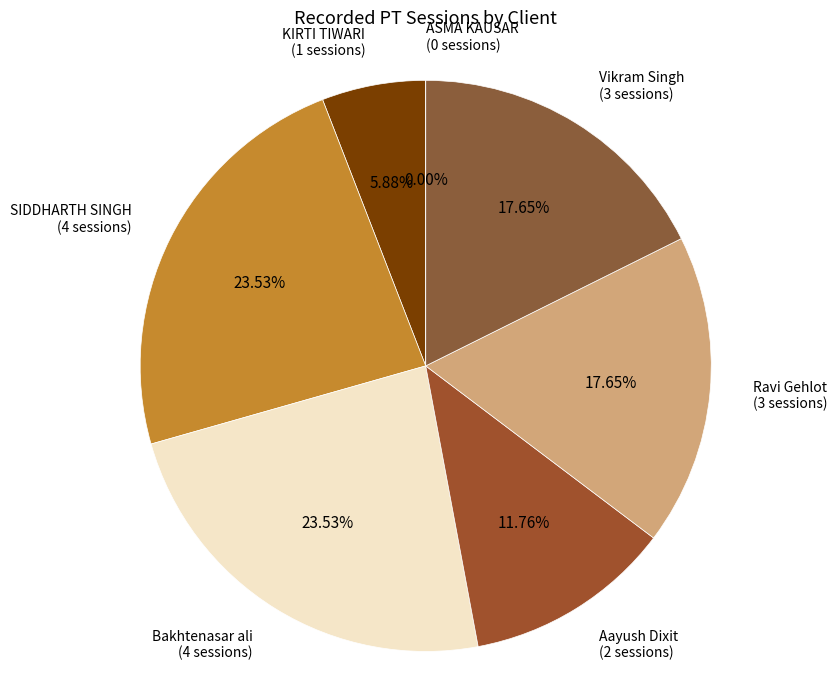

Which slice is the smallest?

ASMA KAUSAR